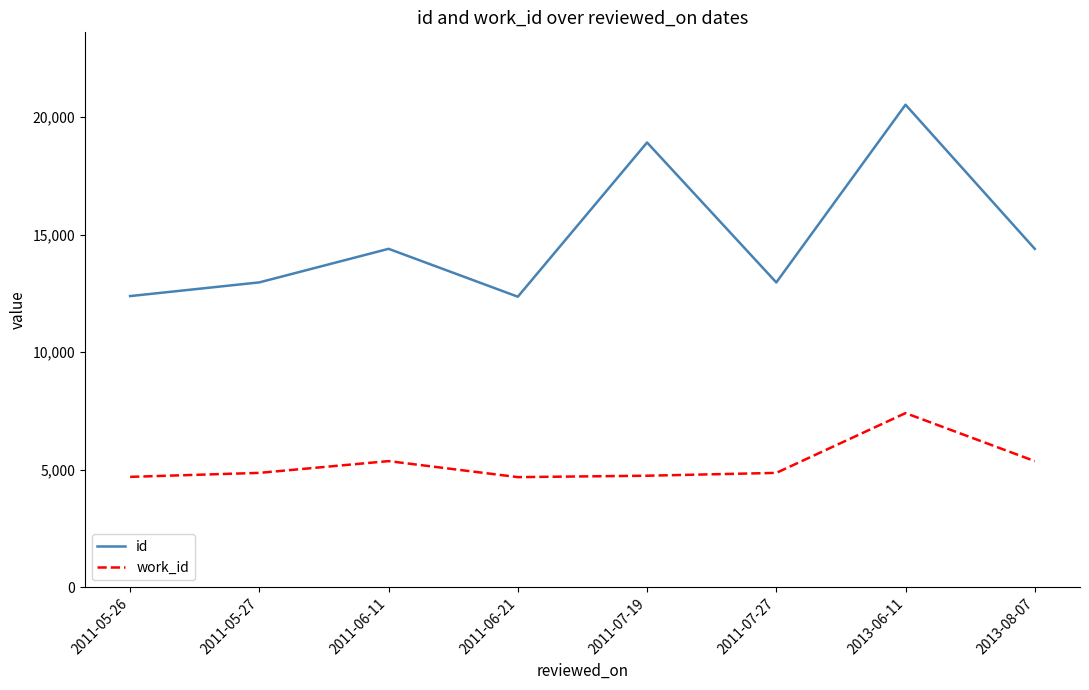

How many interior local peaks does the id series have?

3